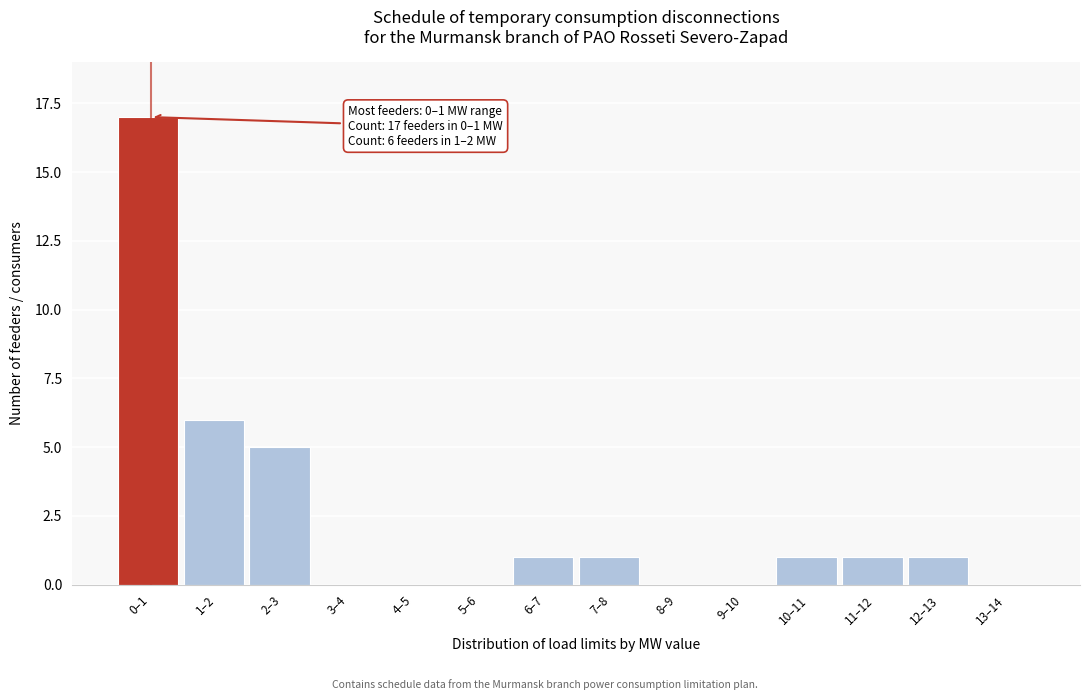

Reading left to right, extract all data points from this chart.

0–1=17	1–2=6	2–3=5	3–4=0	4–5=0	5–6=0	6–7=1	7–8=1	8–9=0	9–10=0	10–11=1	11–12=1	12–13=1	13–14=0